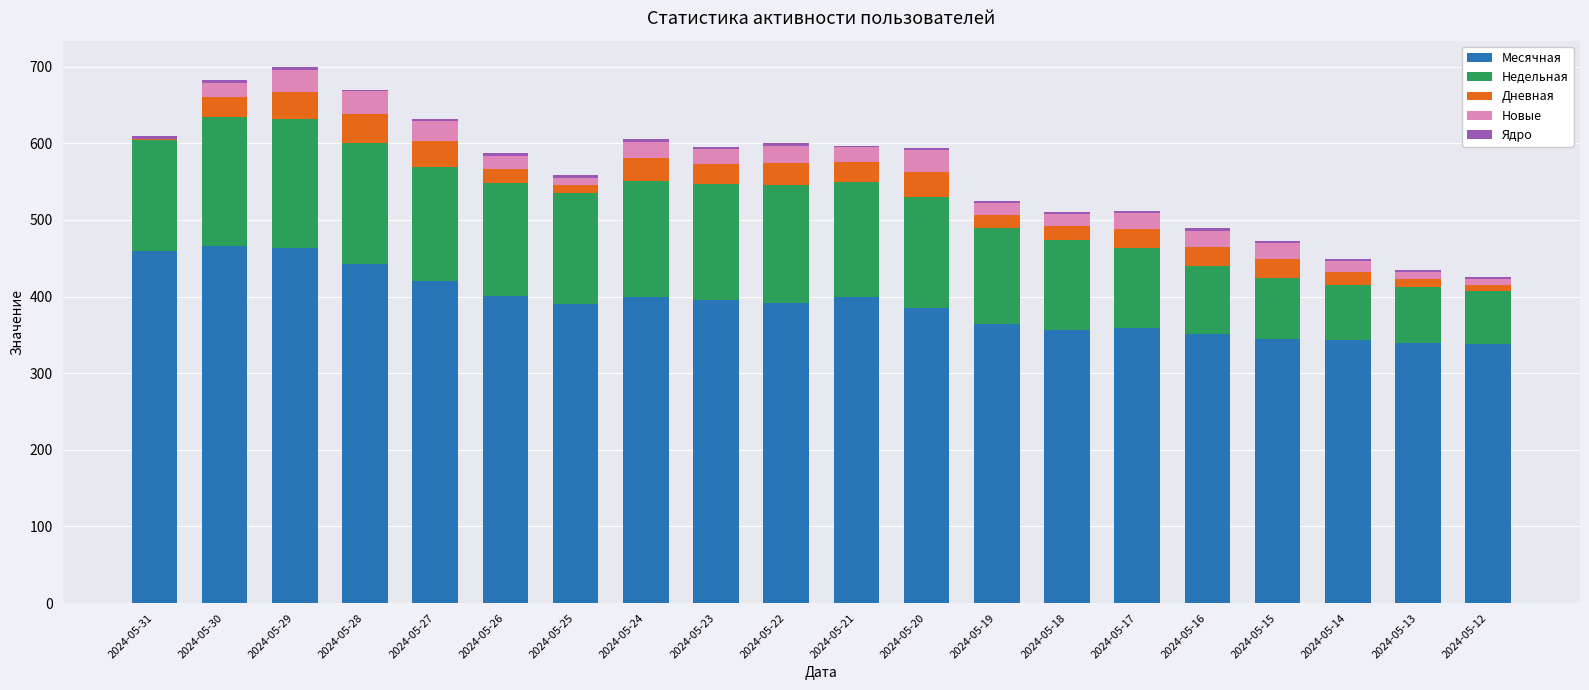

What is the highest value of the Месячная series?

466